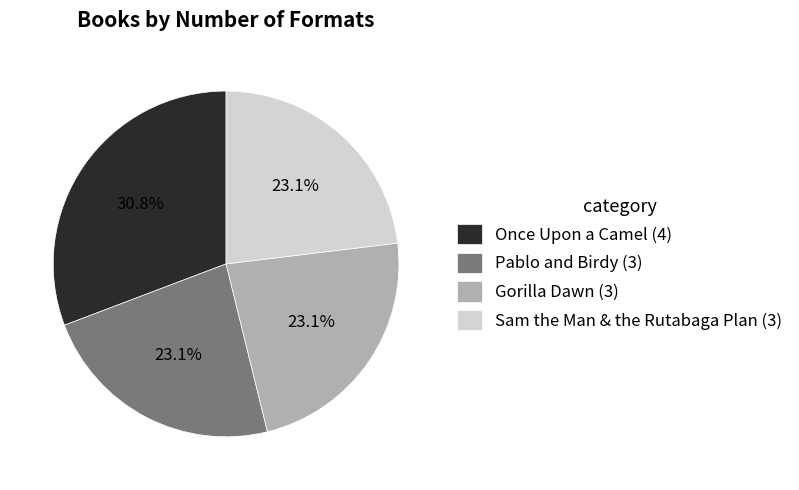

Combined, what portion of the pie is Pablo and Birdy and Gorilla Dawn?

46.2%